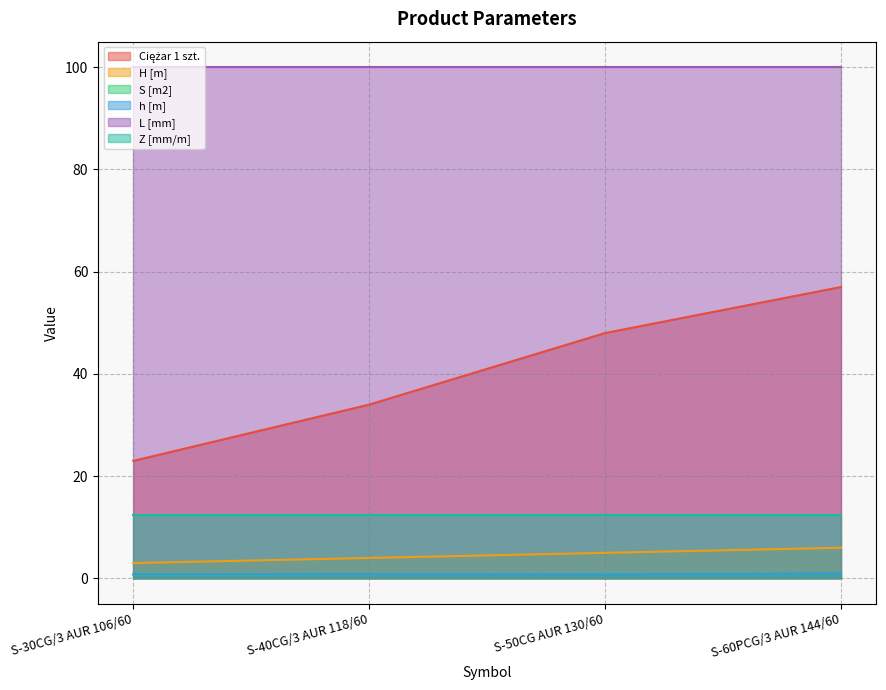

True or false: S [m2] and h [m] intersect in this chart.

False